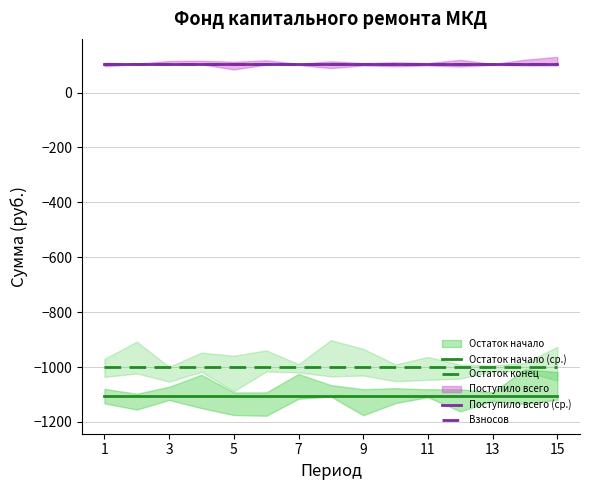

Which label corresponds to the smallest value in the chart?

1